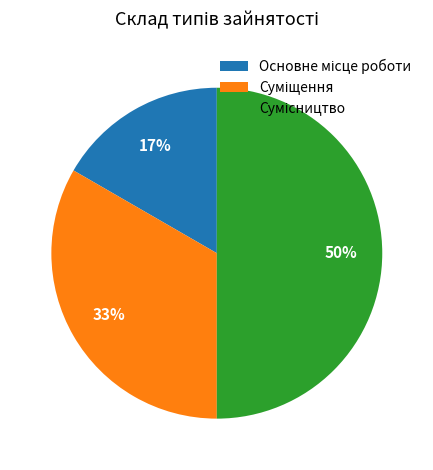

To the nearest percent, what is the difference between the largest and smallest slice percentages?

33%